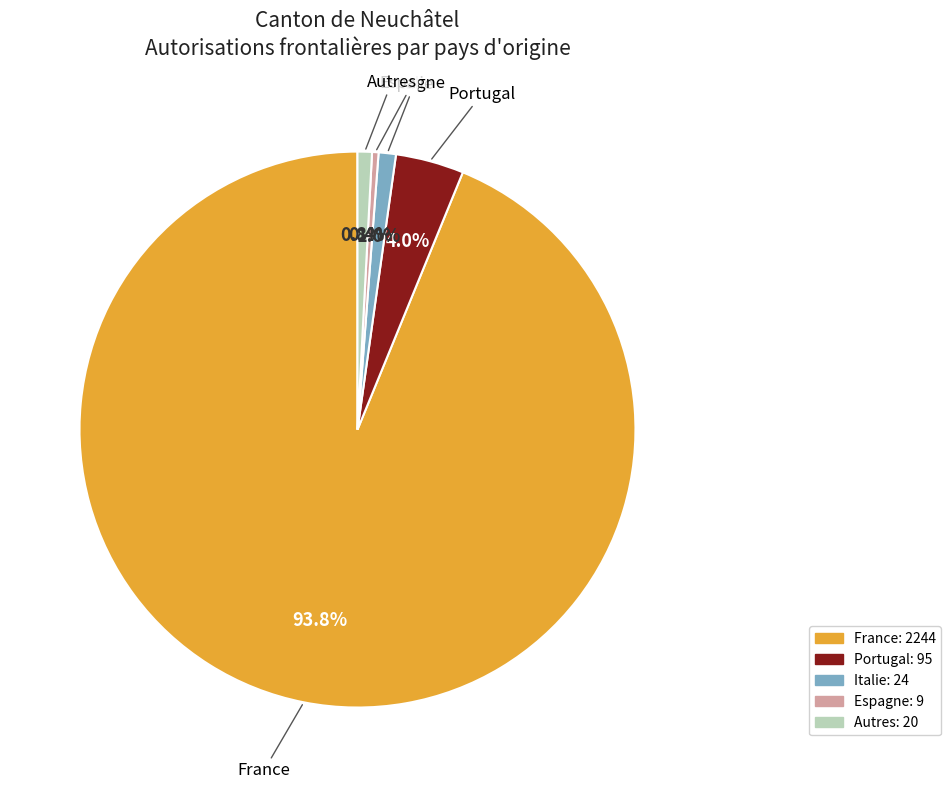

What portion of the pie excludes Espagne?

99.6%